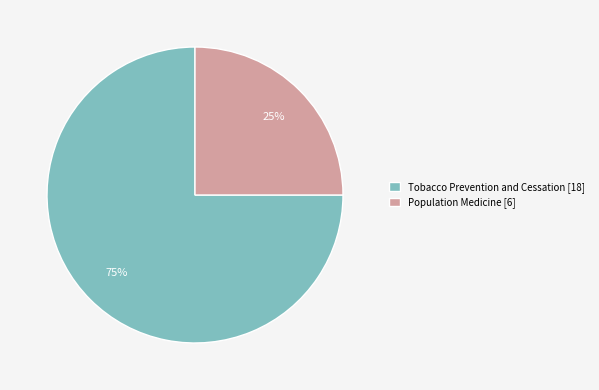

Count the number of slices in the pie.

2